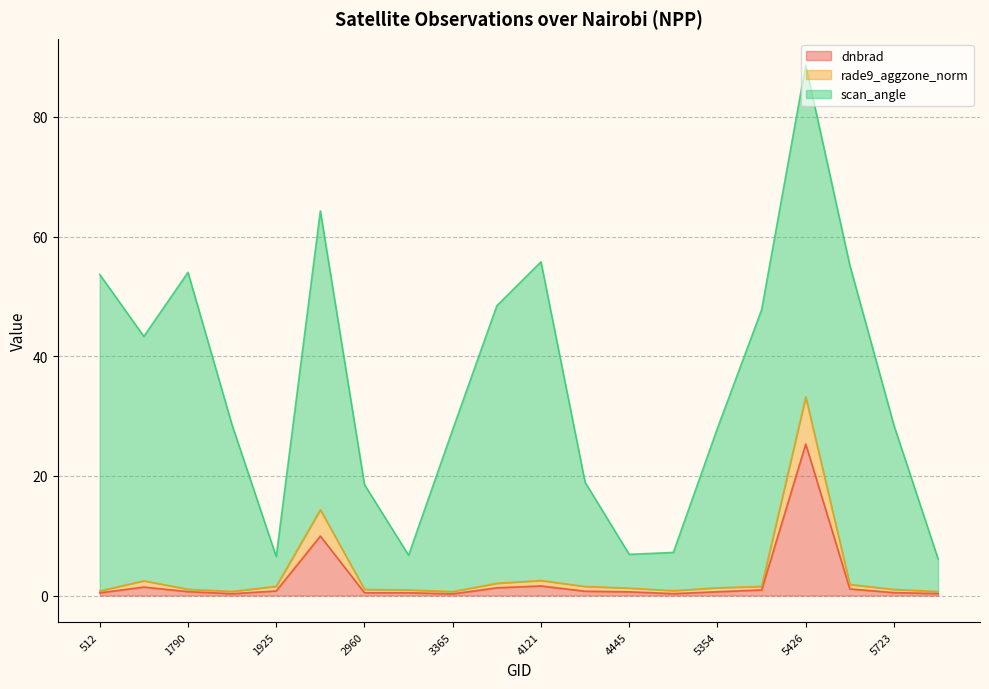

The rade9_aggzone_norm series shows 1.0 at 5723. True or false?

True